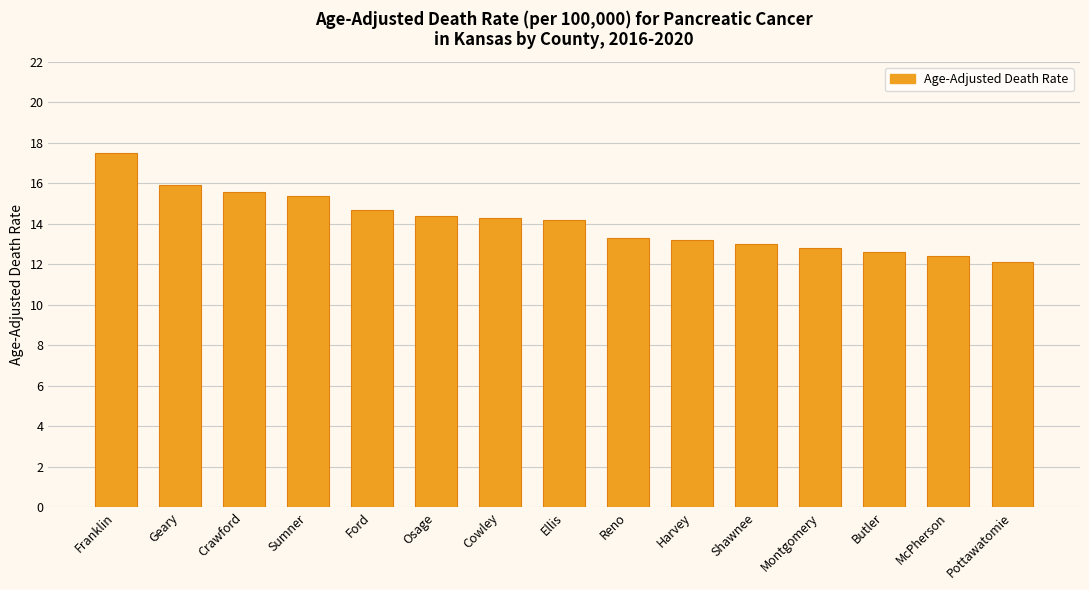

What is the value of the 11th bar from the left?

13.0